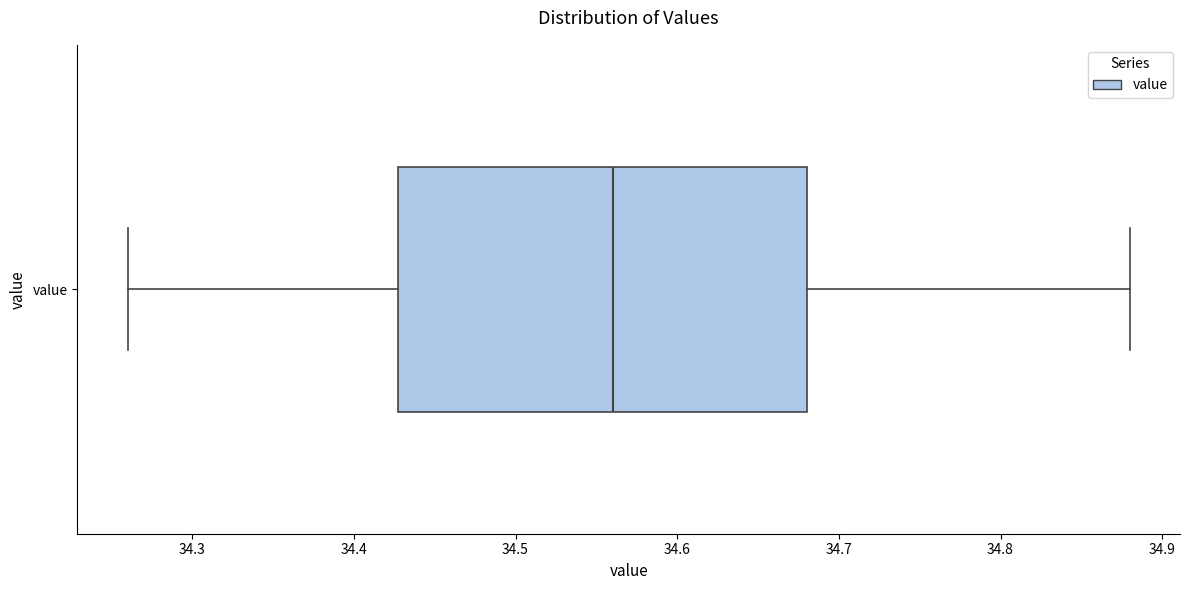

Transcribe this box plot: give where the median line is, the range the box spans, and where the two whiskers end, as read against the x-axis. The values are not printed on the chart, so give them approximately, as read against the axis.

median 34.56, box 34.43 to 34.68, whiskers 34.26 to 34.88